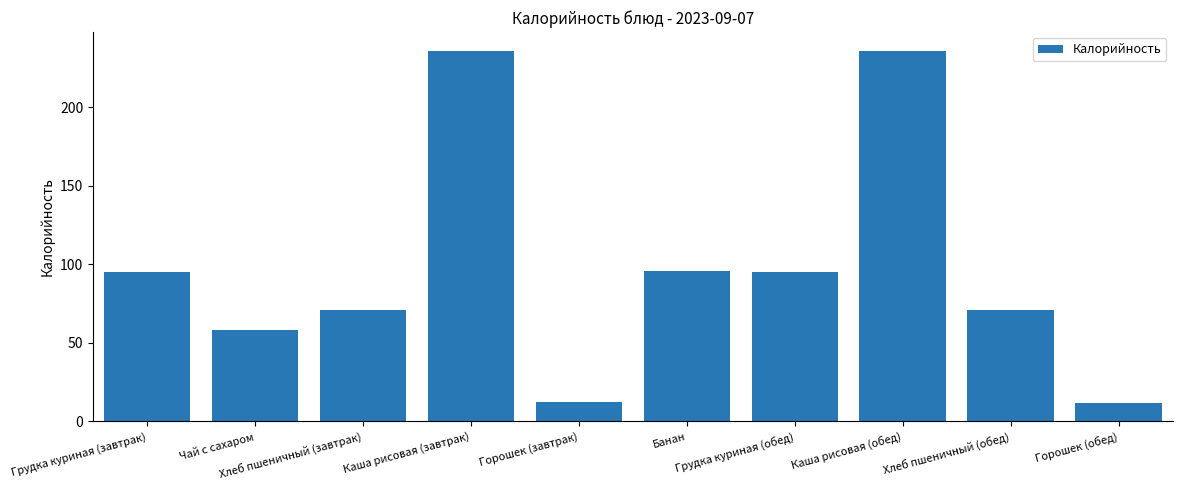

Are the bars grouped side by side (vs. stacked)?

No